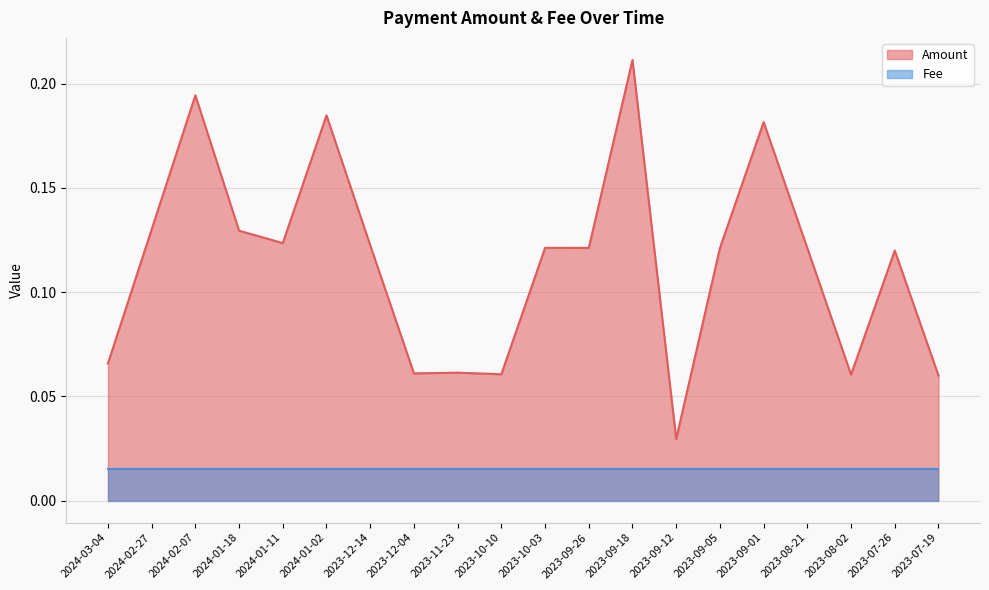

Does the chart display data point markers on the line(s)?

No